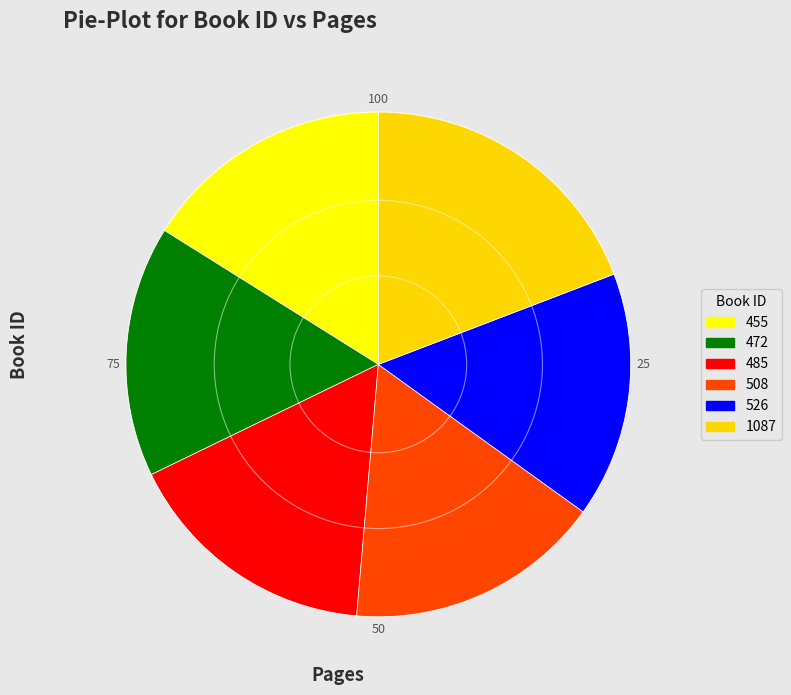

What is the smallest slice in the pie chart?

526